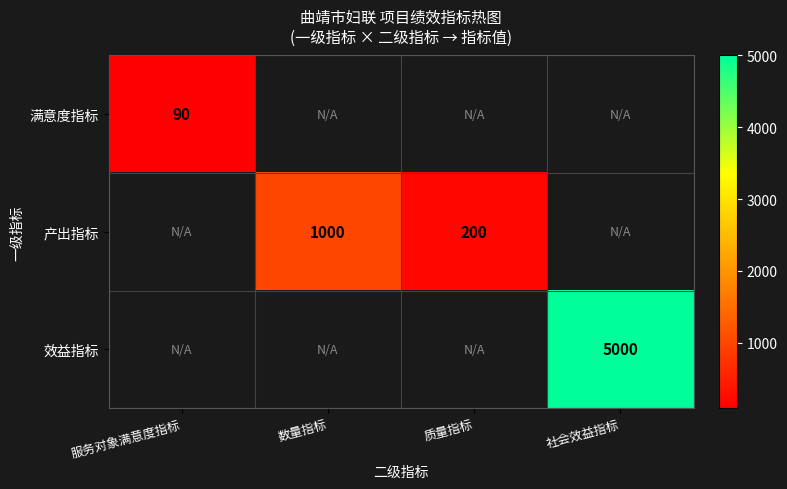

What is the difference between the 产出指标 values at 数量指标 and 质量指标?

800